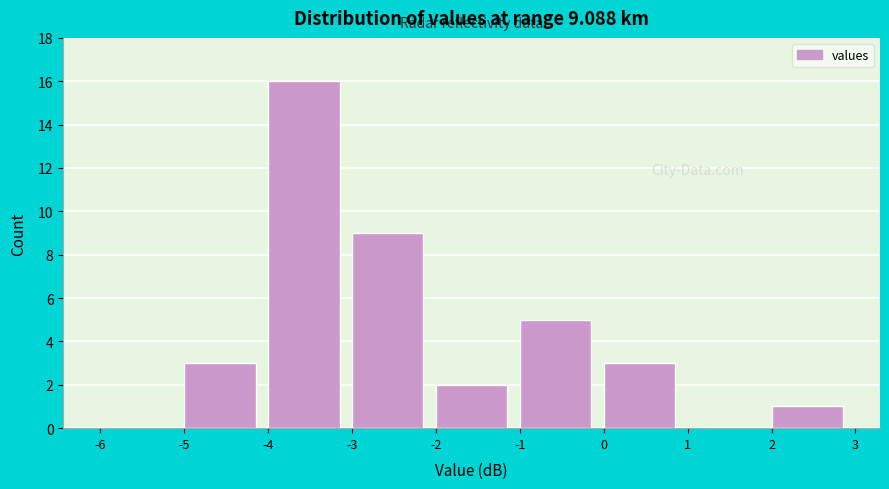

Which range on the x-axis has the tallest bar?

-4 to -3